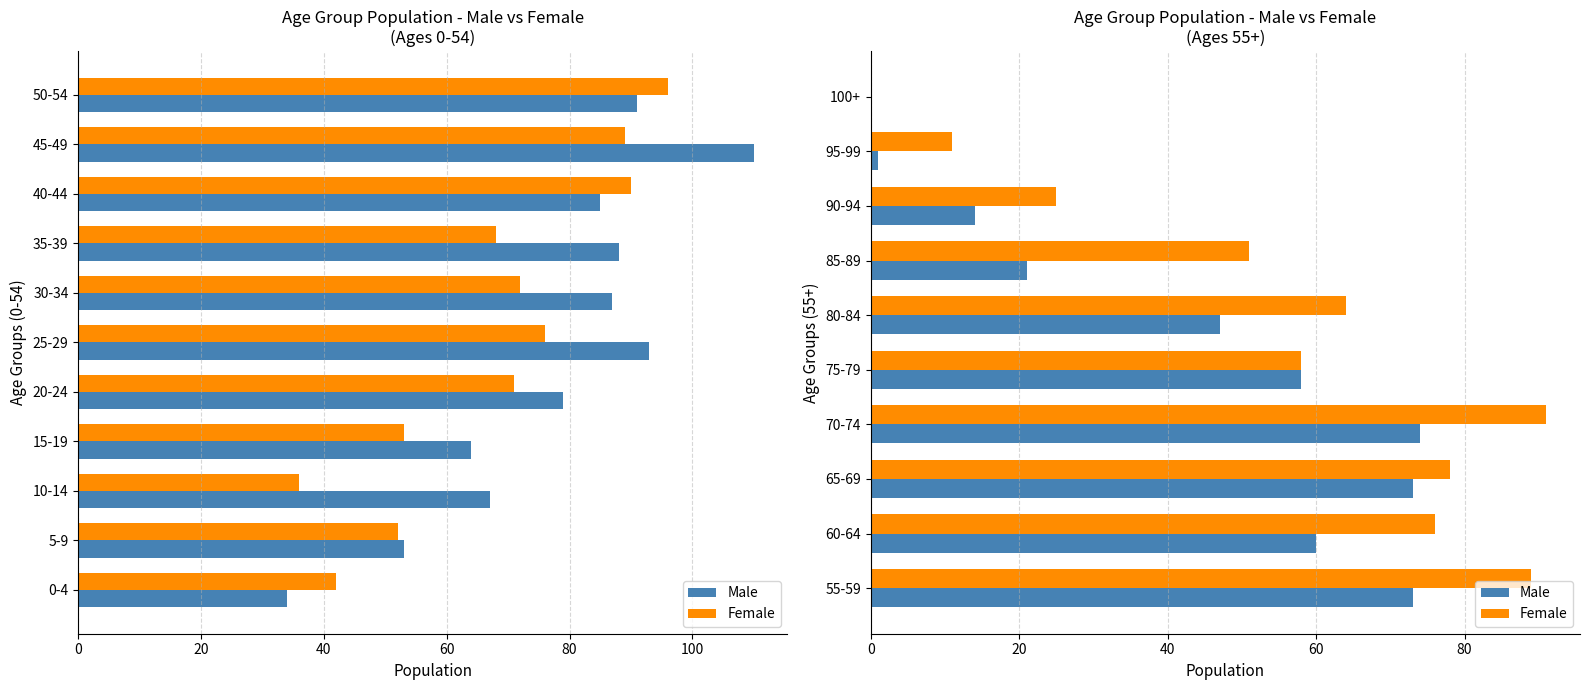

Which series has the largest total across all categories?

Female